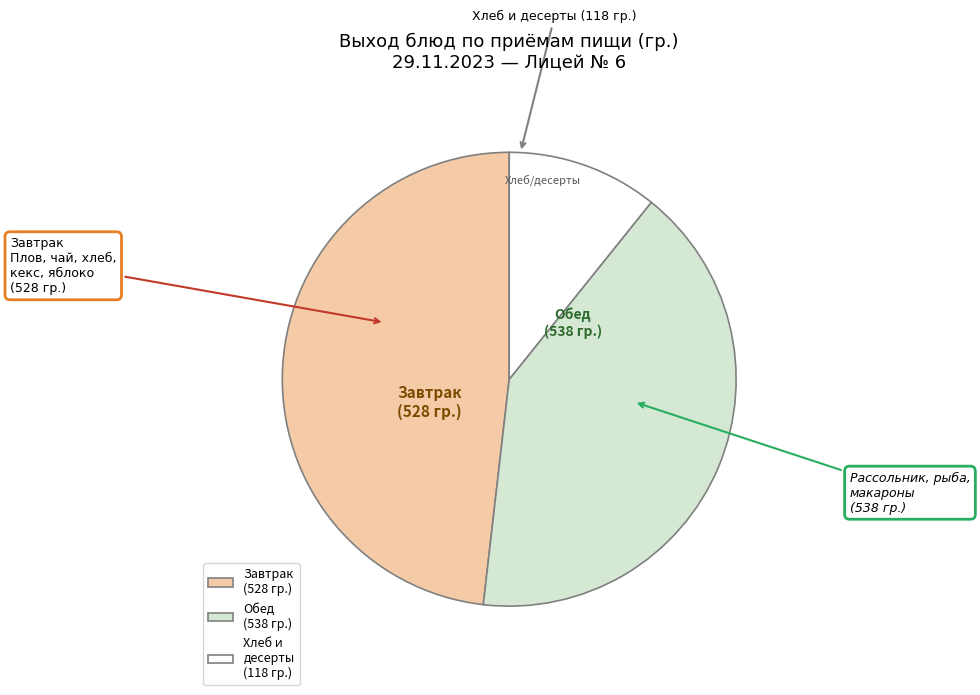

Approximately how many times larger is the value at Обед (538 гр.) compared to Завтрак (528 гр.)?

0.9